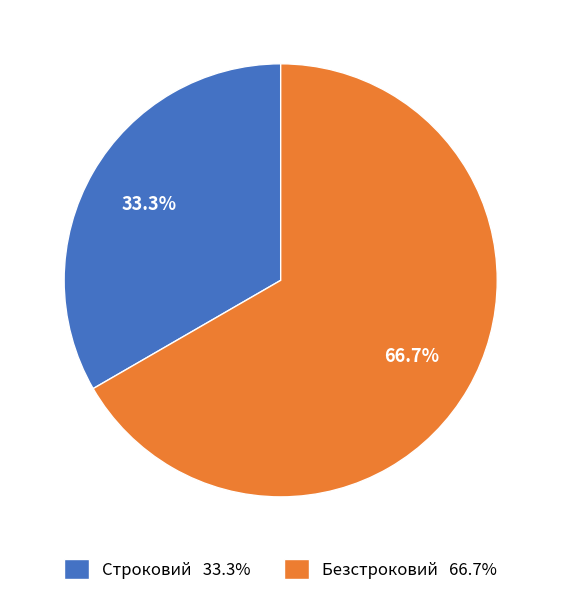

Which category has the biggest portion of the pie?

Безстроковий